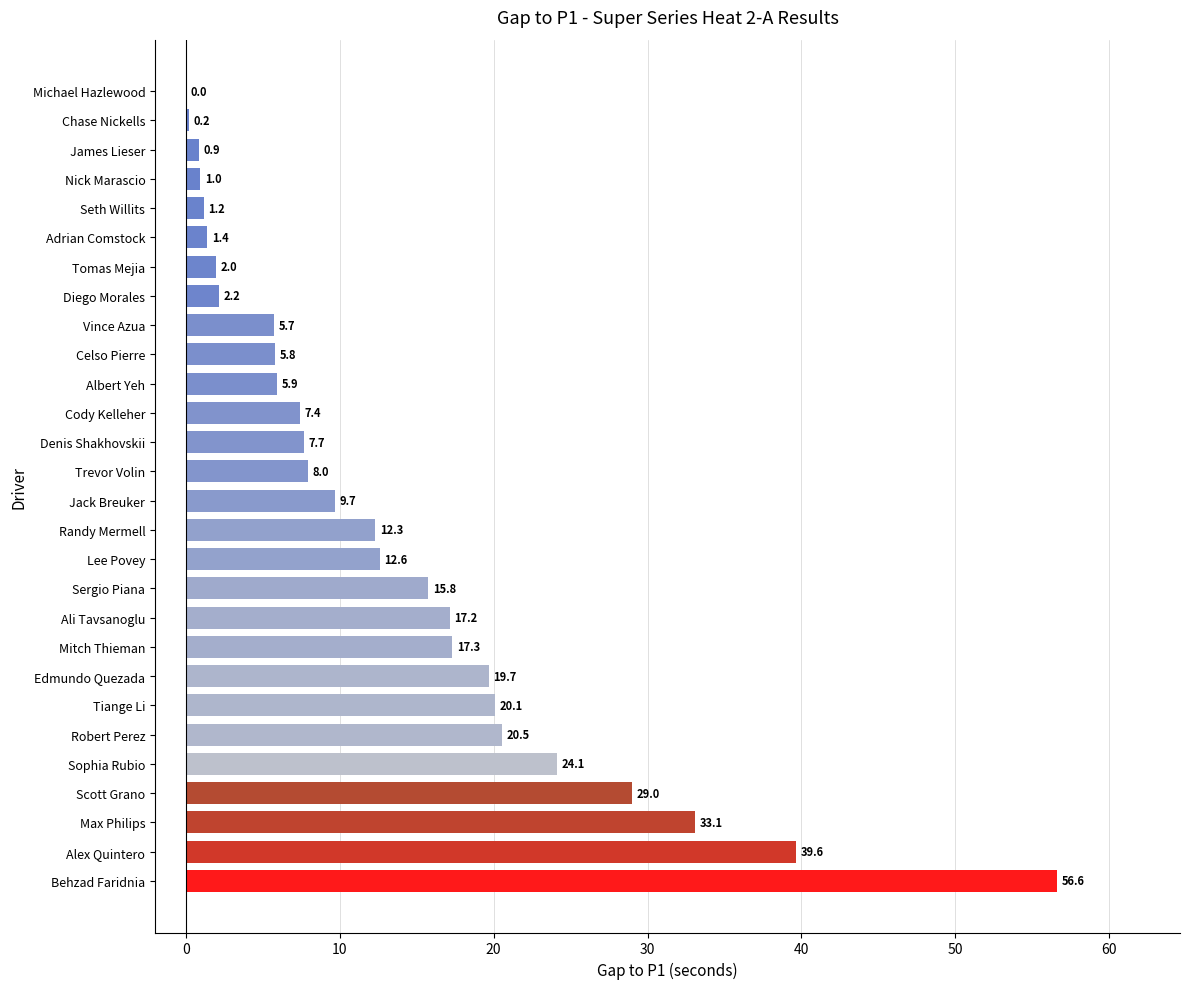

What is the approximate value at Nick Marascio?

1.0